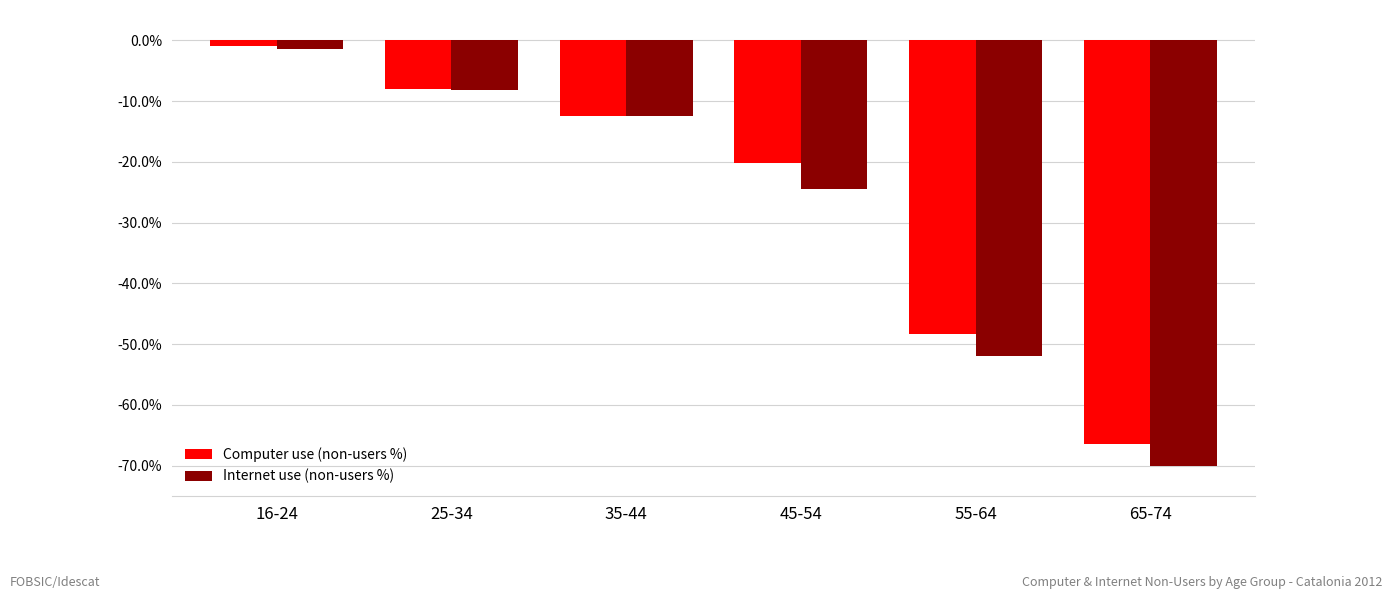

What is the value of the Internet use (non-users %) bar at the 4th from the left?

-24.4